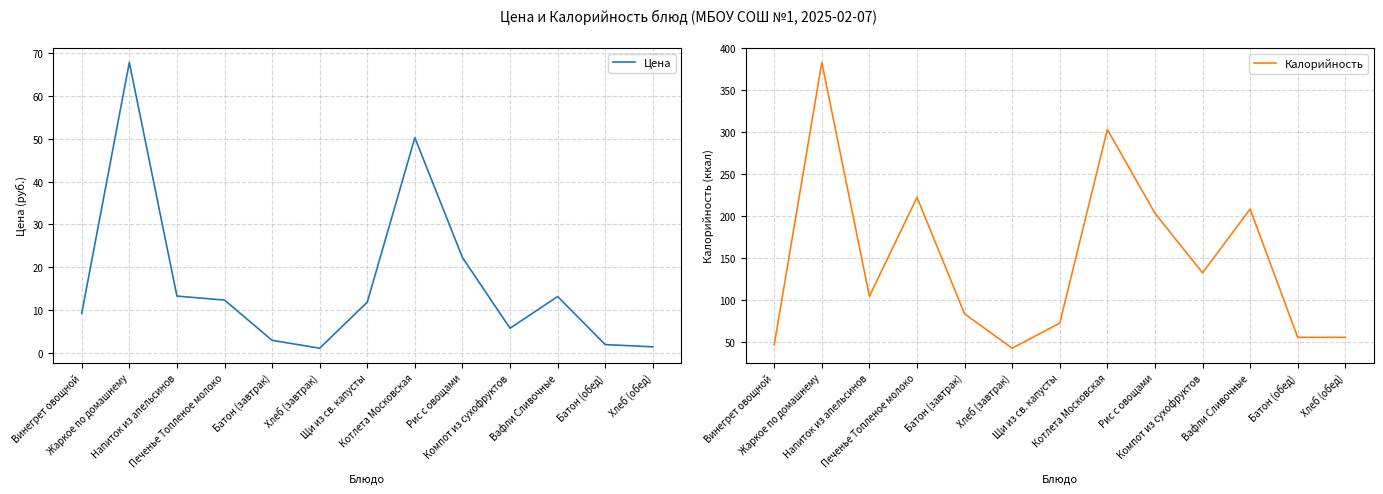

What is the difference between the highest and lowest values at Батон (обед)?

53.0